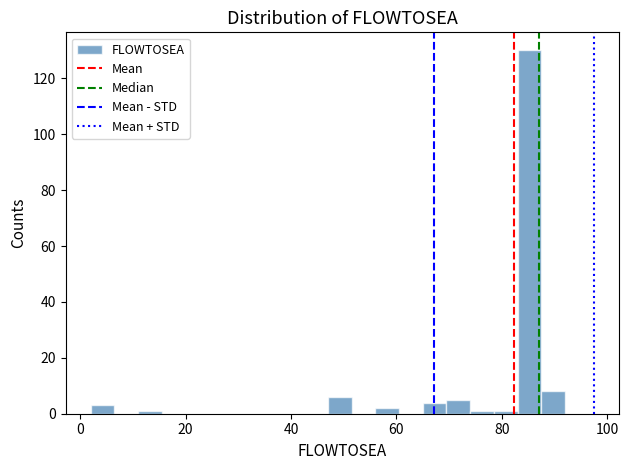

Around what value on the x-axis is the tallest bar? Give the approximate position of its centre, as read against the axis.

86